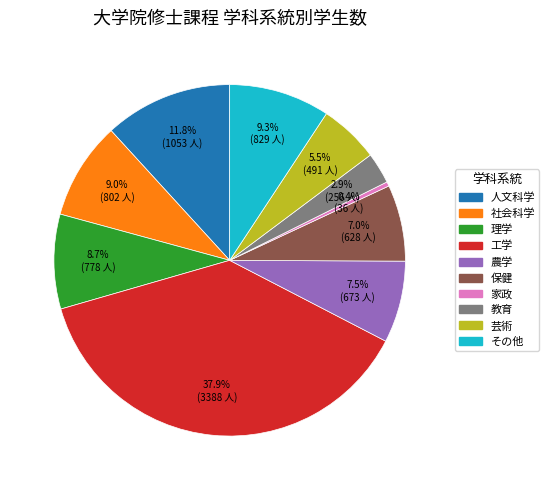

To the nearest percent, what is the difference between the largest and smallest slice percentages?

38%